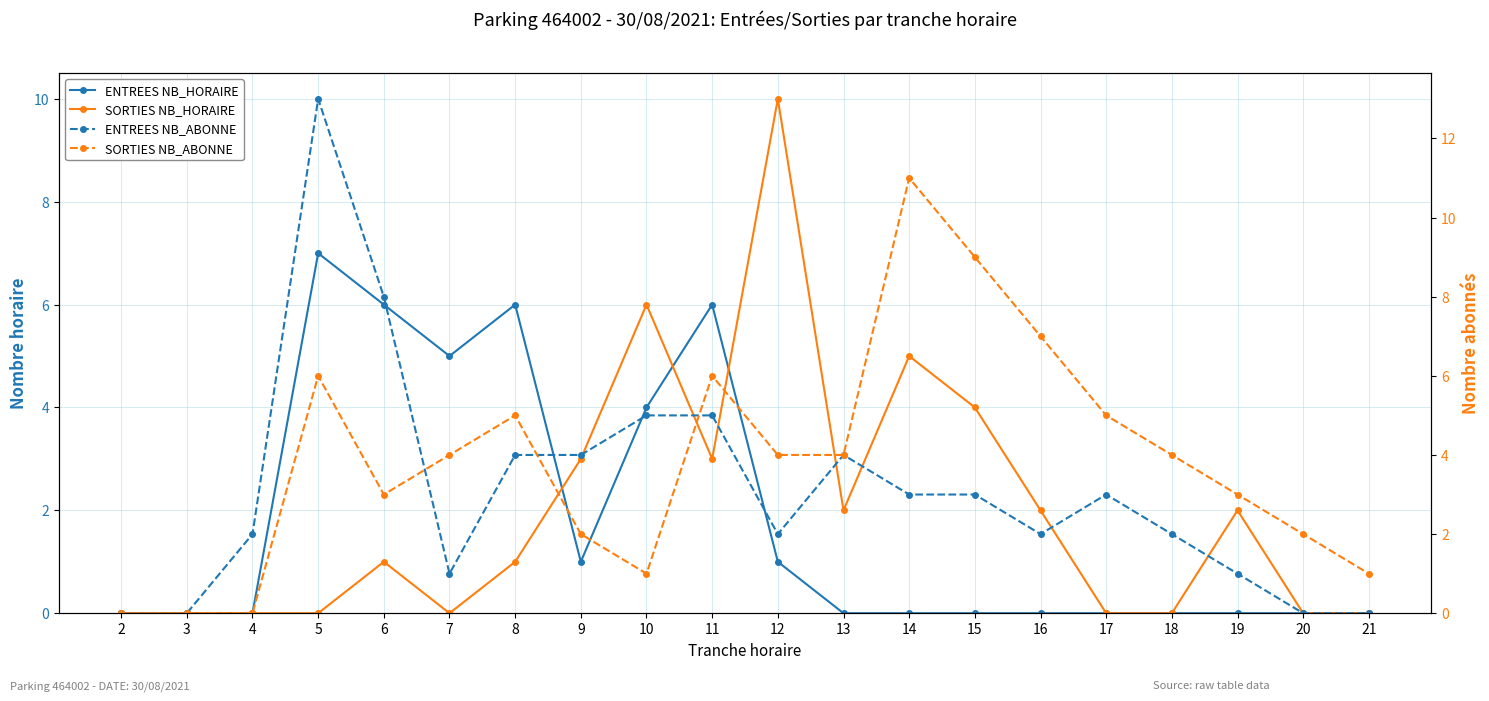

At which label is SORTIES NB_ABONNE closest to 5?

8